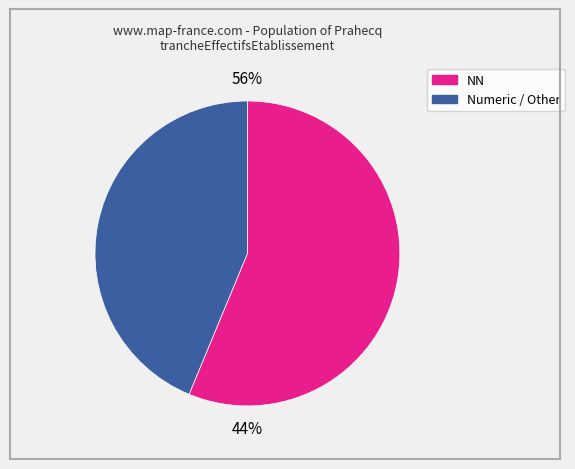

What is the largest slice in the pie chart?

NN